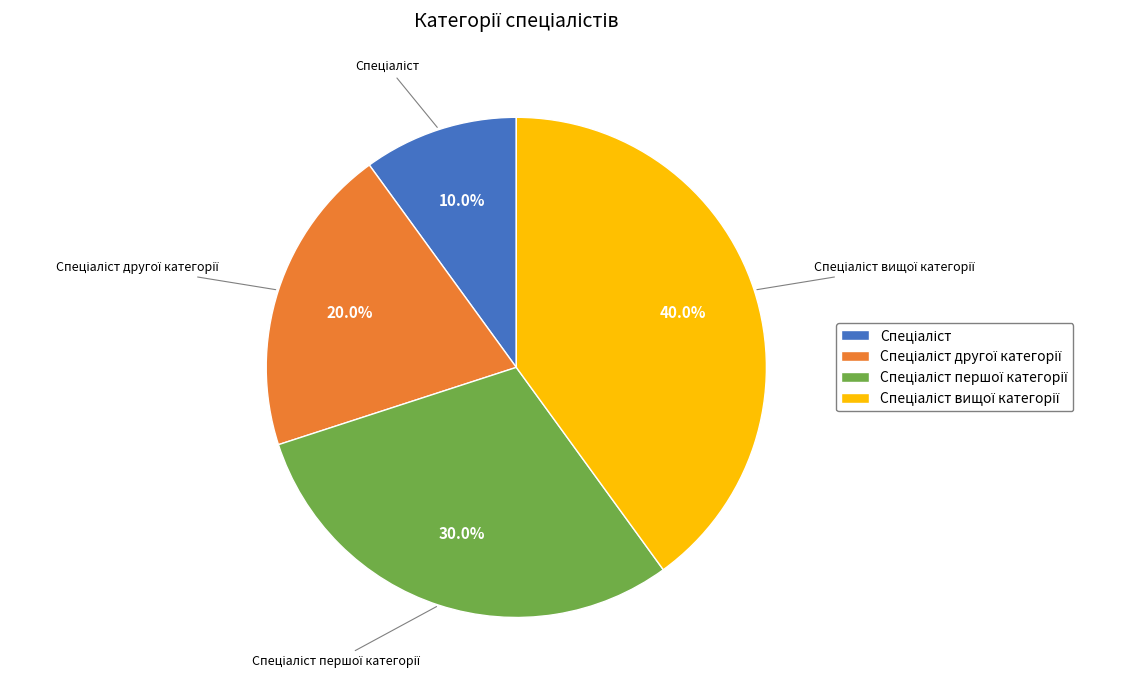

Does any single category account for the majority?

No